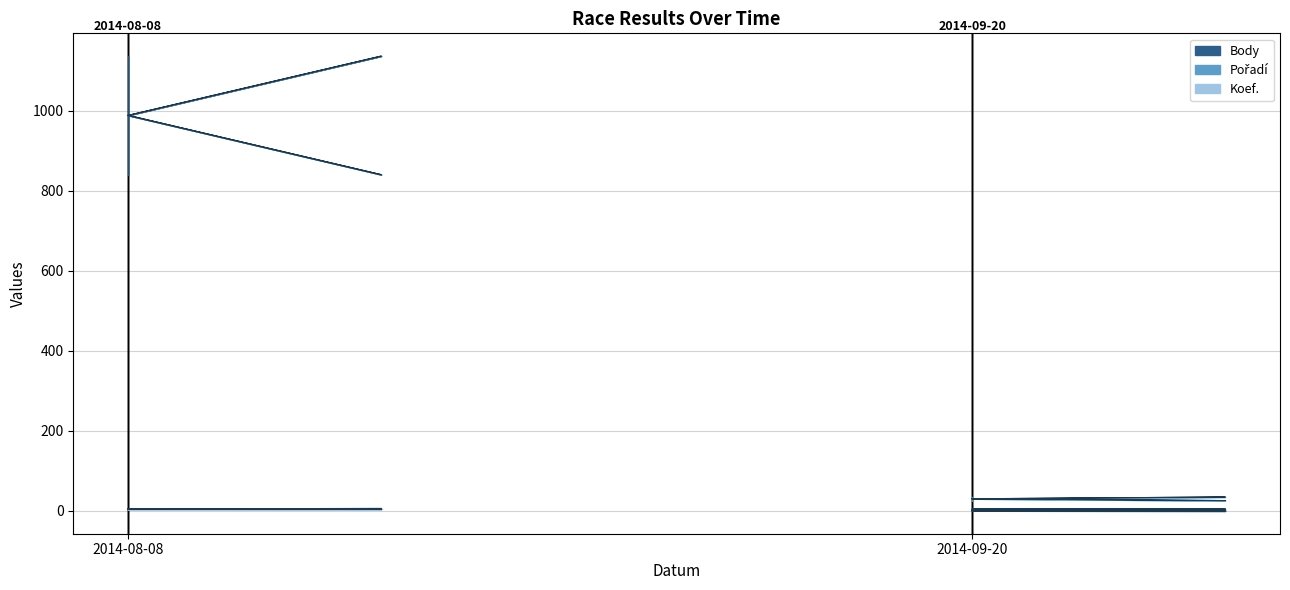

What is the average value of the Koef. series?

4